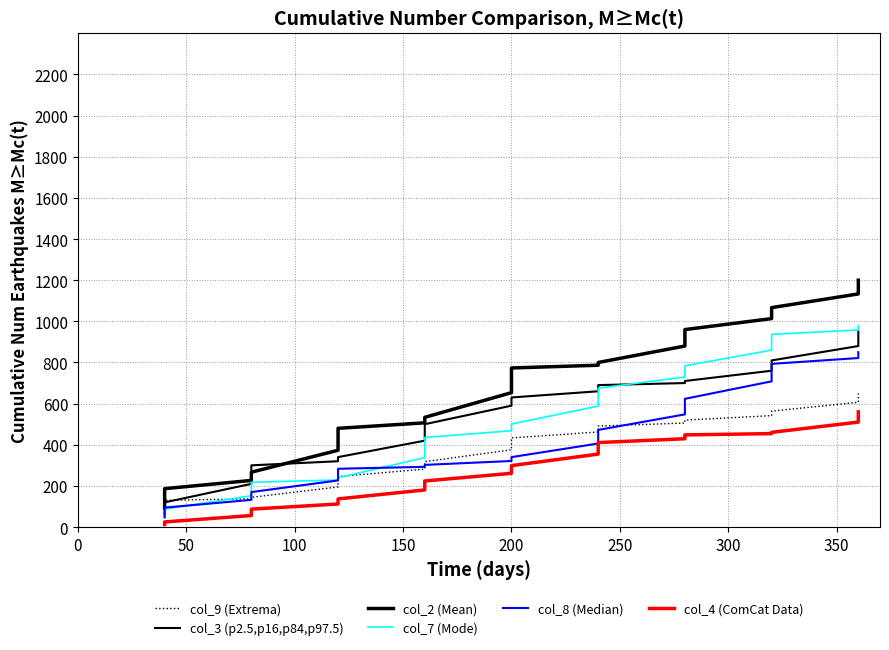

What are all the series names shown in the legend?

col_9 (Extrema), col_3 (p2.5,p16,p84,p97.5), col_2 (Mean), col_7 (Mode), col_8 (Median), col_4 (ComCat Data)